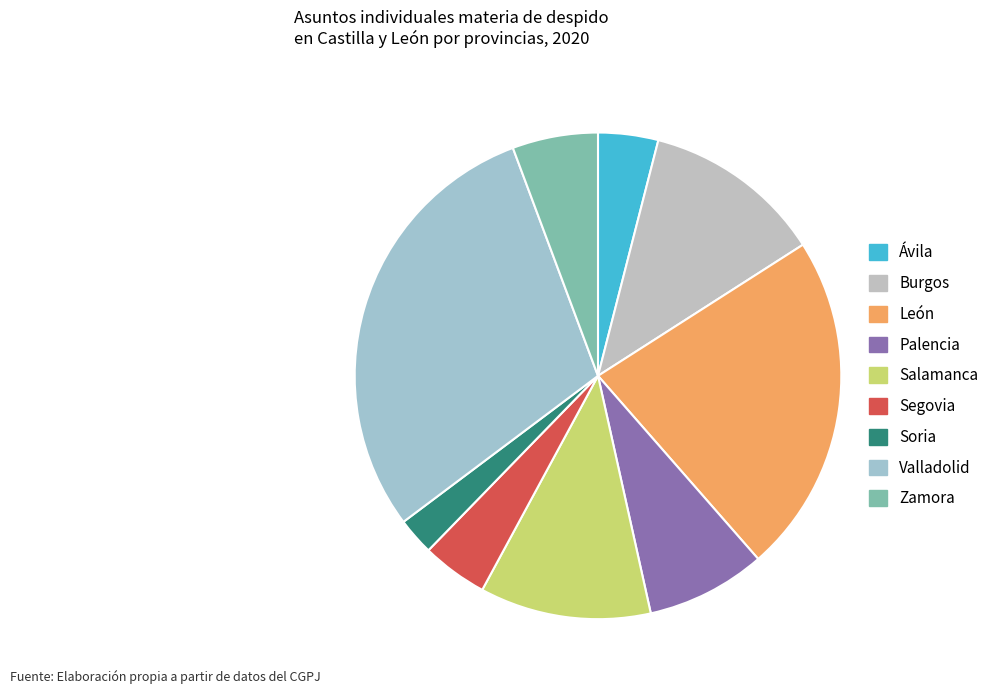

Do Palencia and Valladolid together represent more than half of the pie?

No